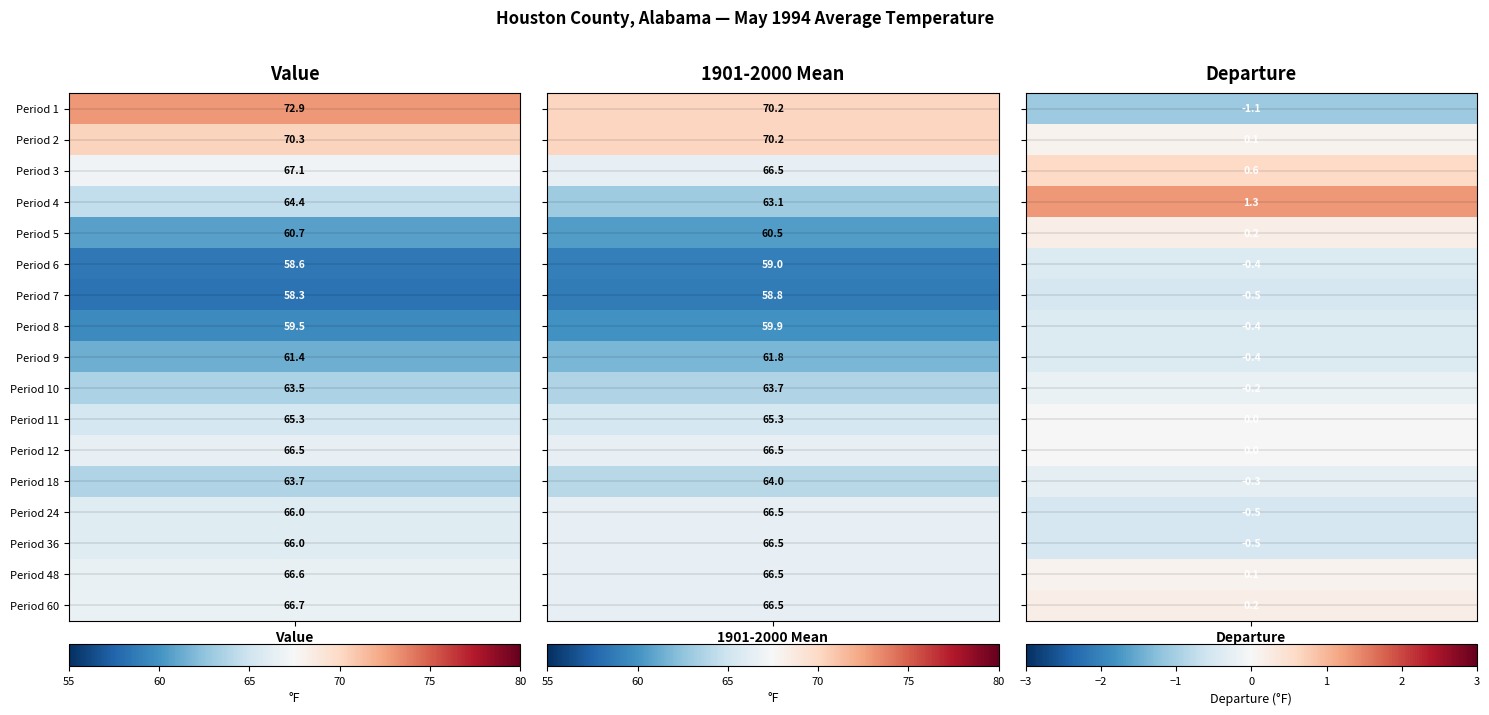

At which label is 1 closest to 35?

1